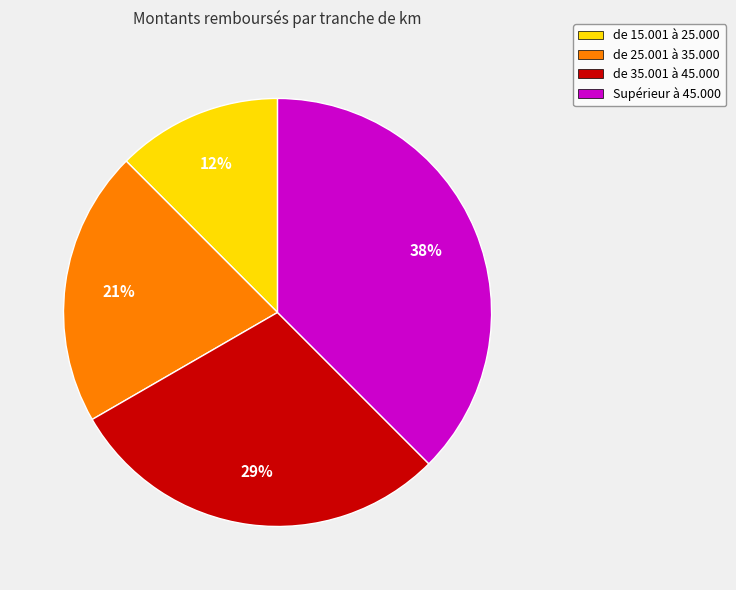

Is it true that de 35.001 à 45.000 is 20% of the pie?

False